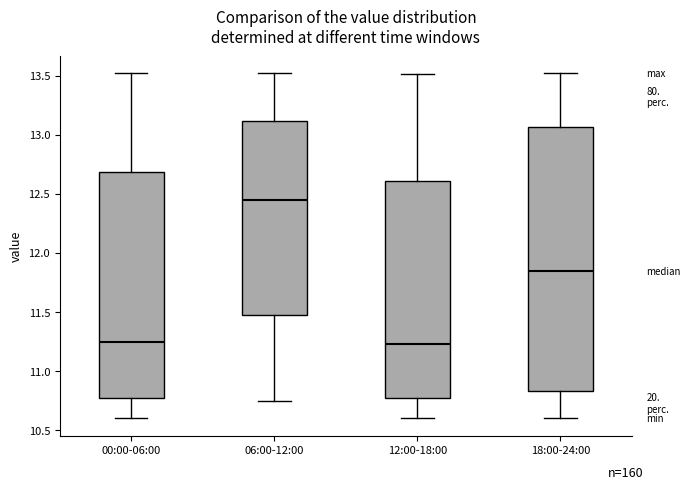

Which box is the tallest, from its lower edge to its upper edge?

18:00-24:00